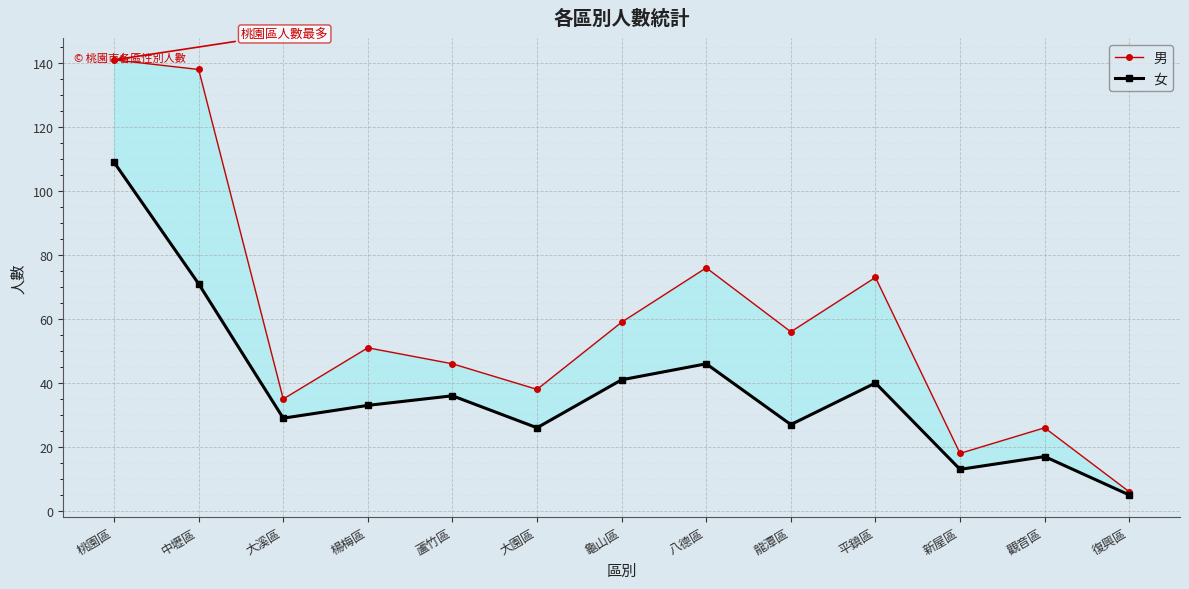

Where is the first local minimum for 女?

大溪區